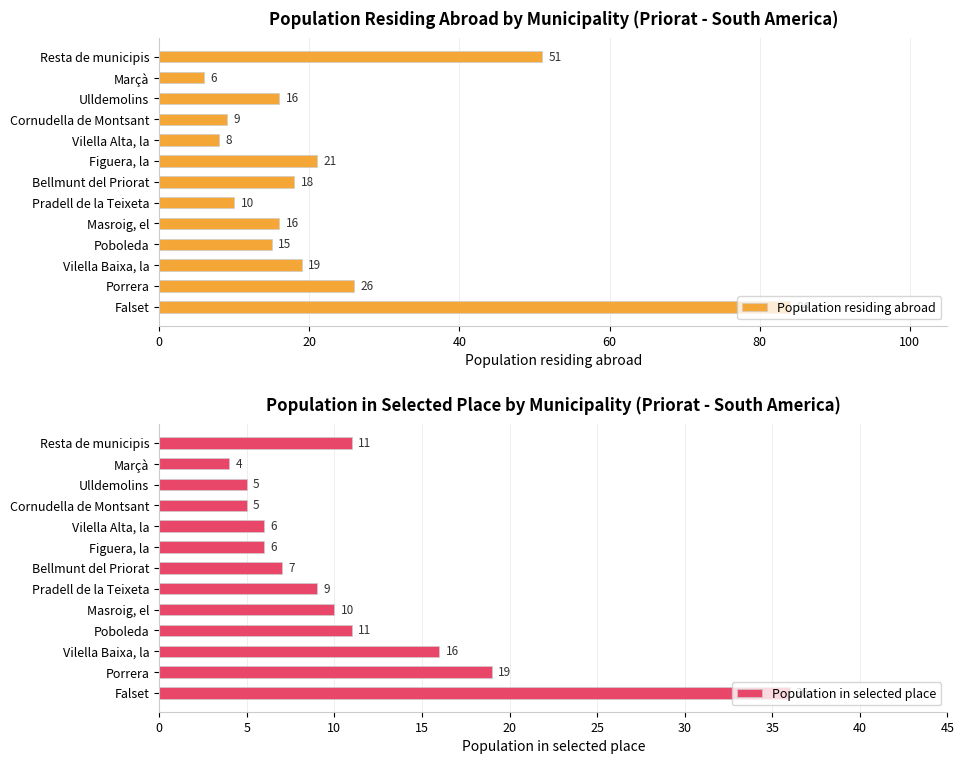

List the series in order of their overall mean, lowest first.

Population in selected place, Population residing abroad